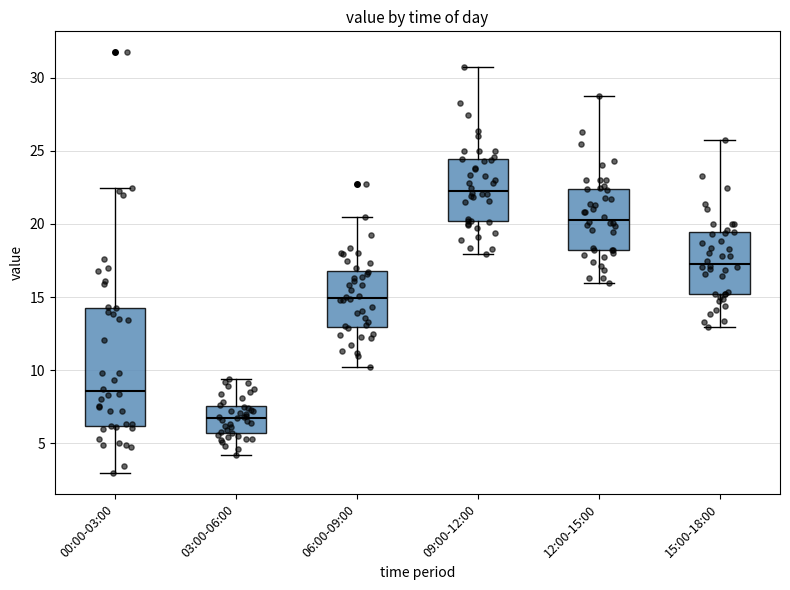

Which box's median line is the lowest?

03:00-06:00